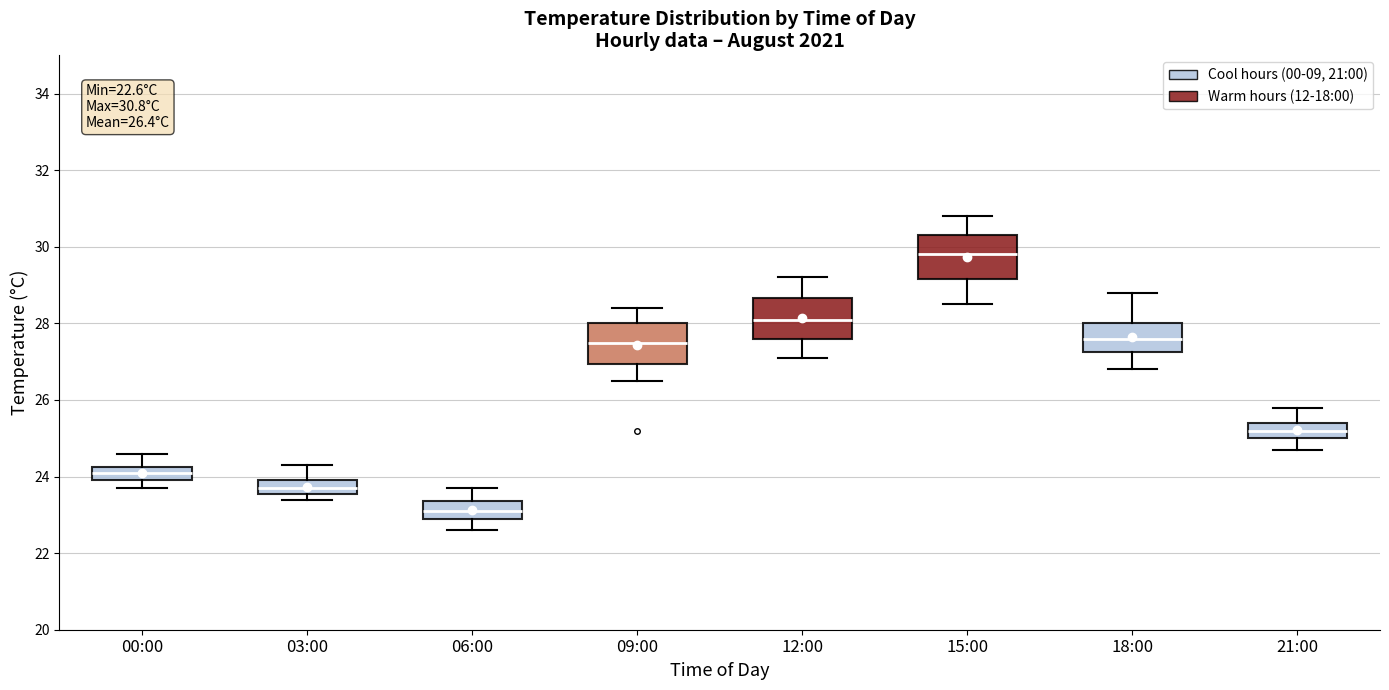

Which box's median line is the highest?

15:00